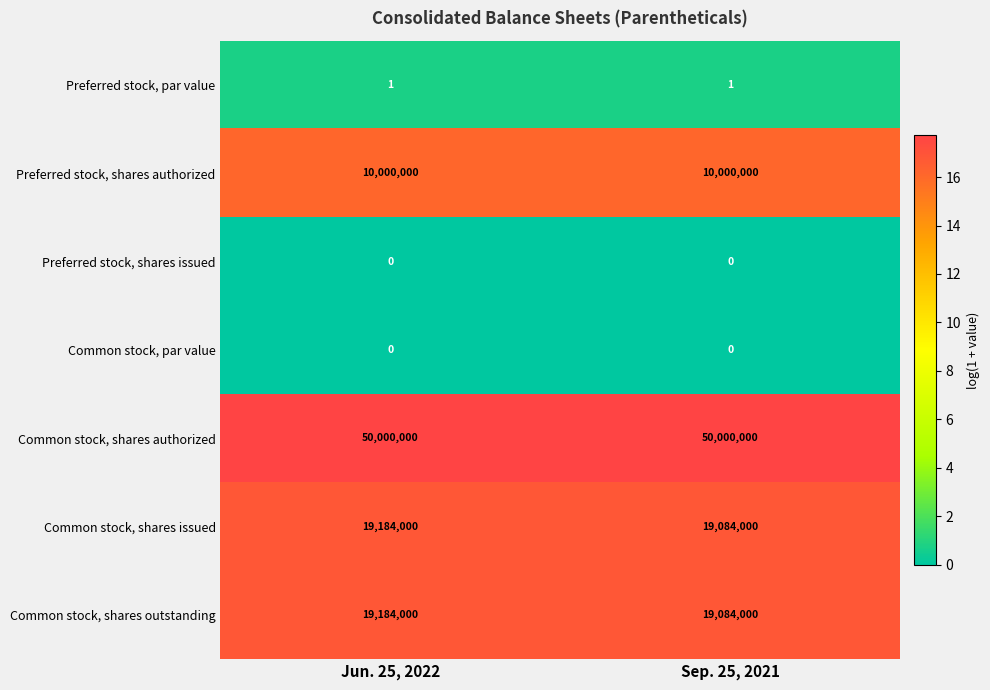

Is it true that Preferred stock, shares authorized equals 10000000 at Jun. 25, 2022?

True